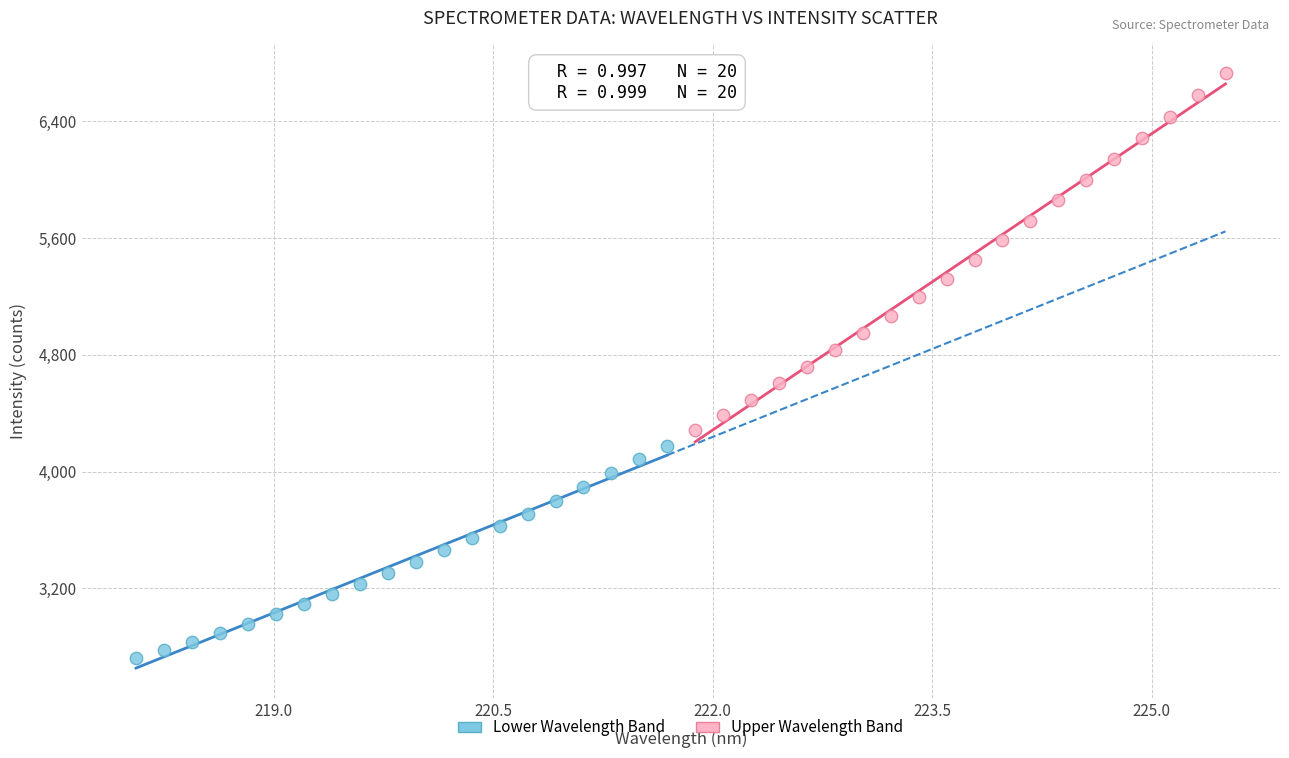

Which series reaches the maximum Y coordinate?

Upper Wavelength Band